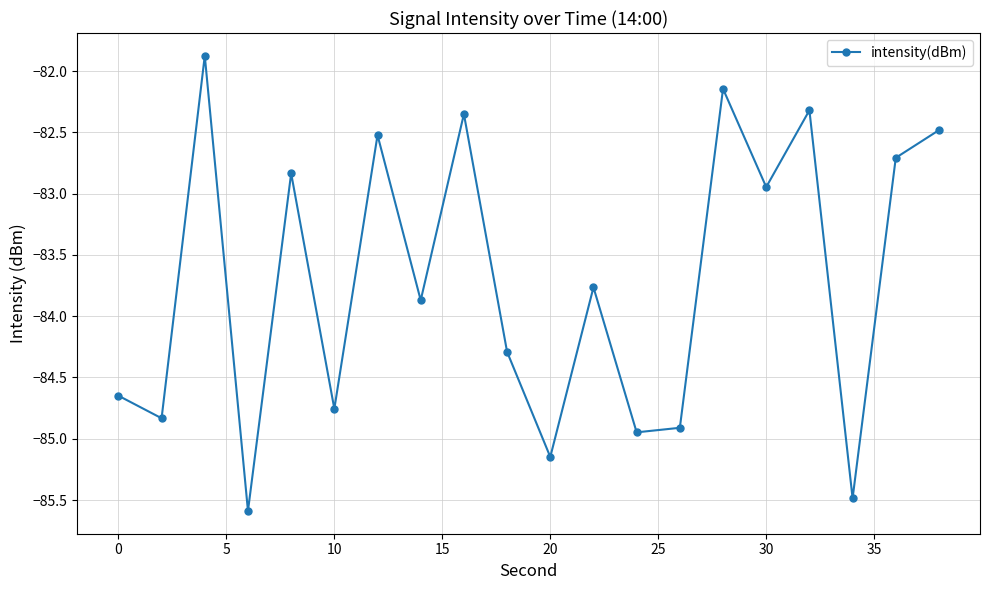

How many points are higher than both their immediate neighbors (excluding endpoints)?

7